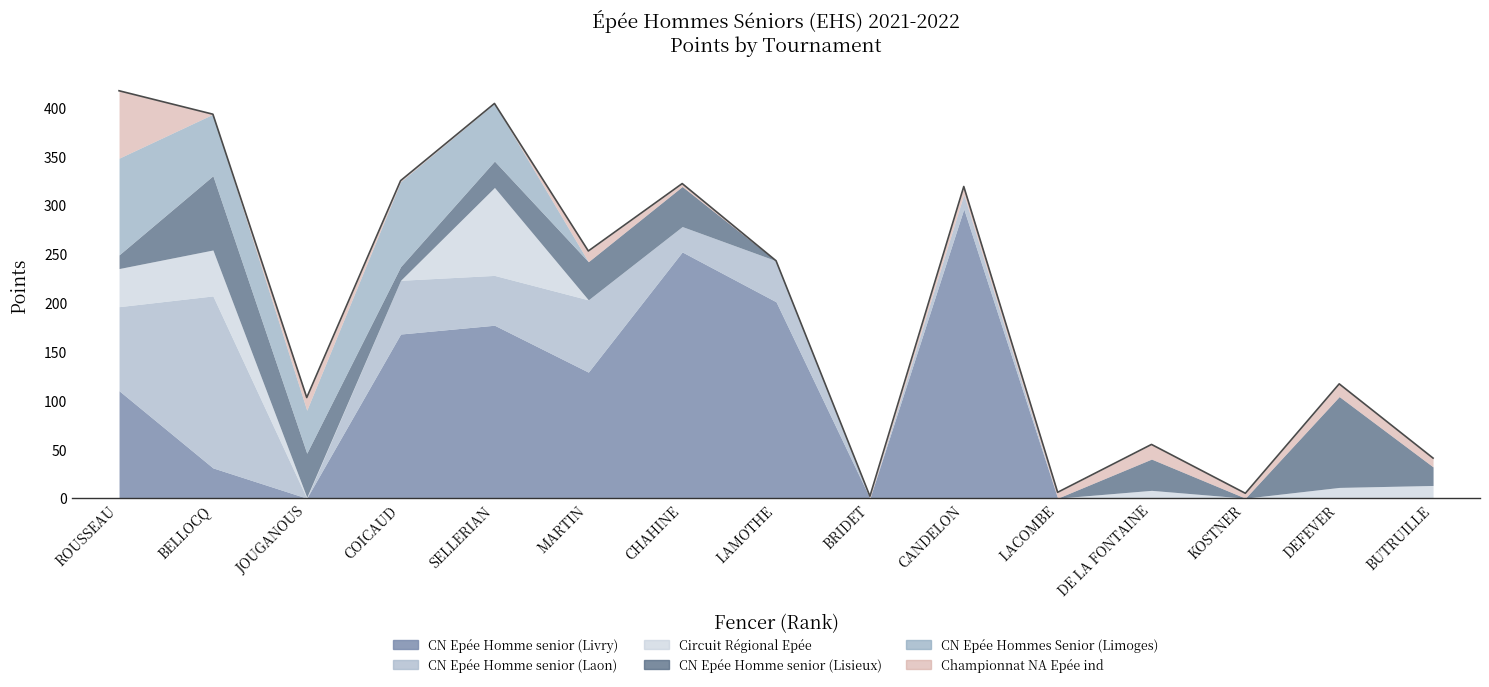

How many lines are shown in the chart?

6